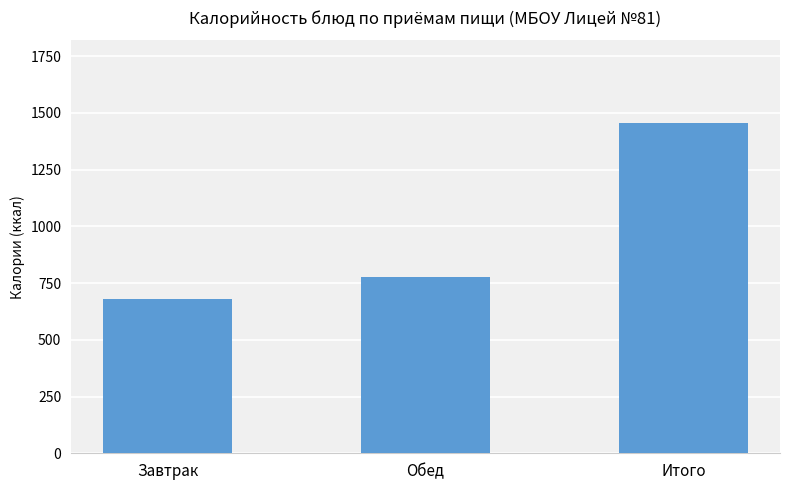

True or false: the data shows 681 at Завтрак.

True